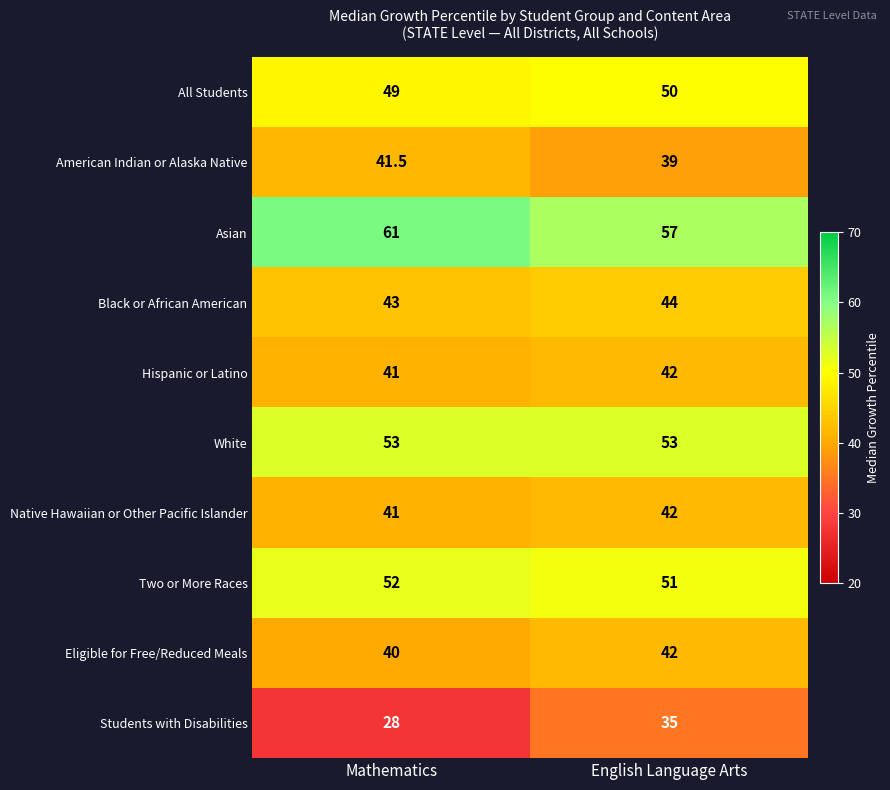

Rank the categories by Hispanic or Latino value from lowest to highest.

Mathematics, English Language Arts